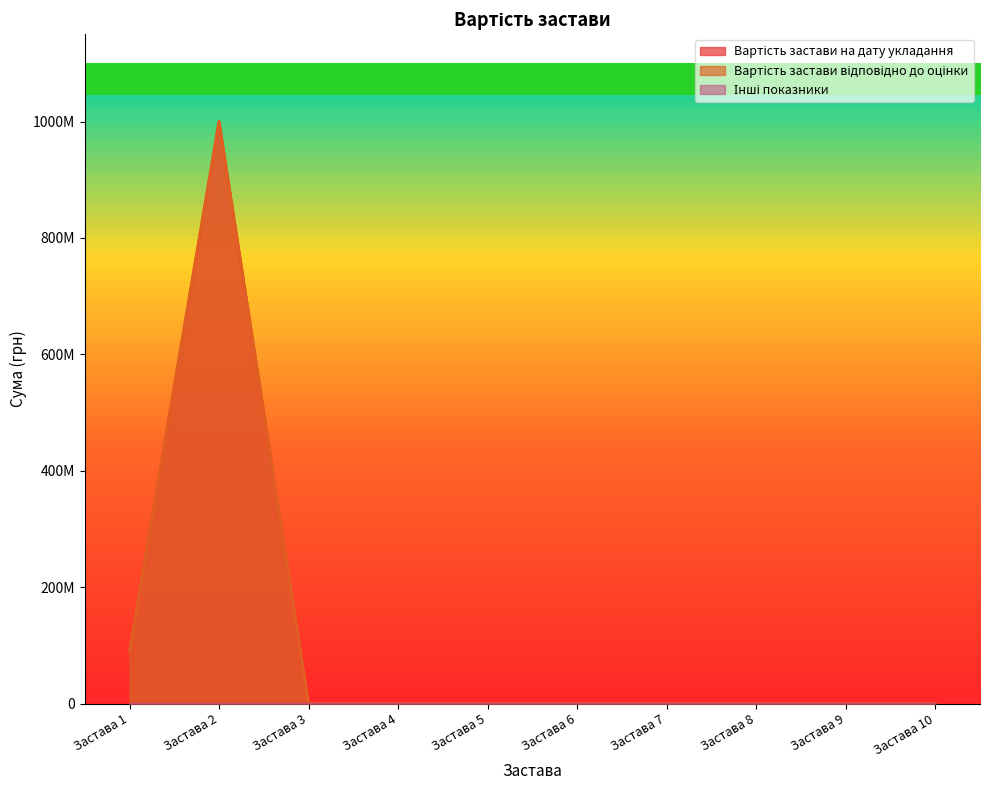

Does the chart display data point markers on the line(s)?

No